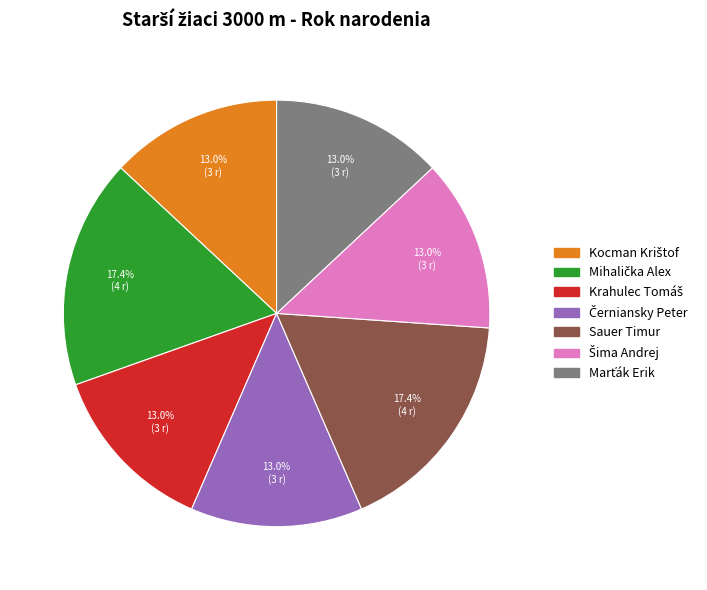

Does any single category account for the majority?

No